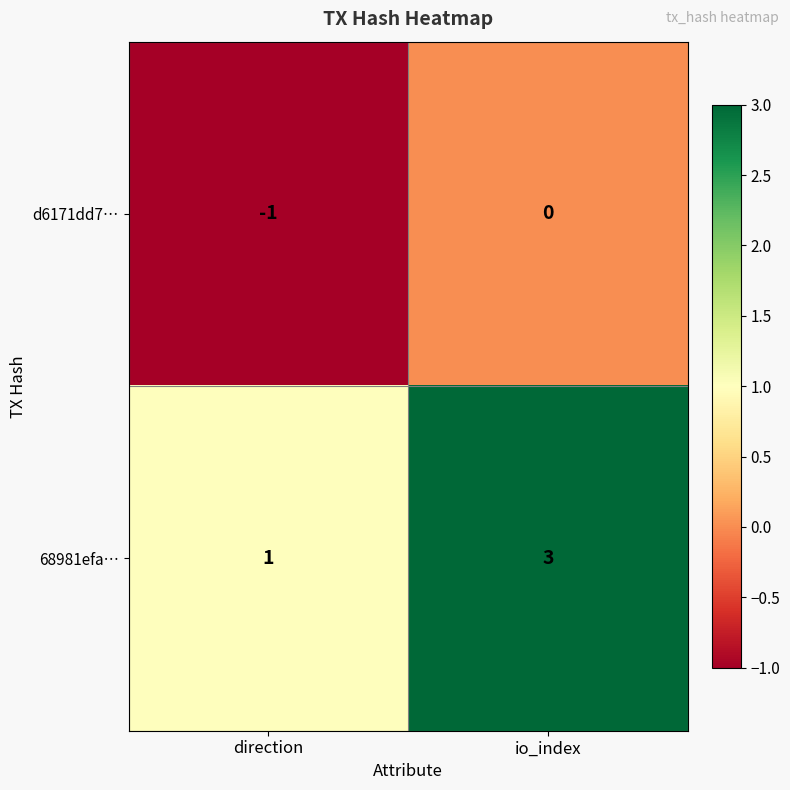

At which label is 68981efa… closest to 2?

direction